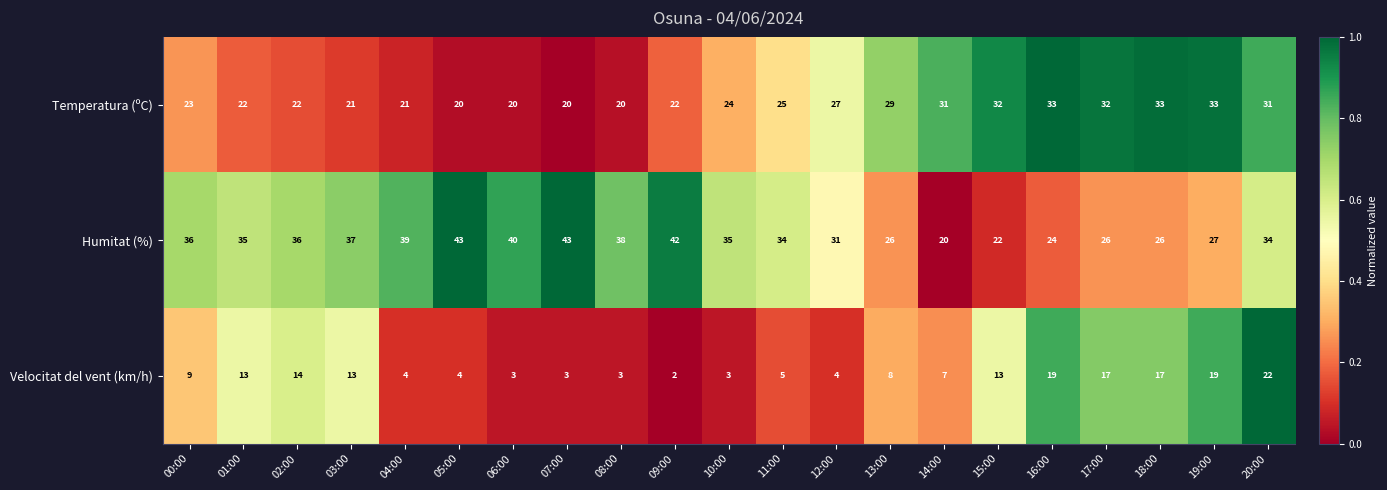

How many distinct data groups are displayed?

3